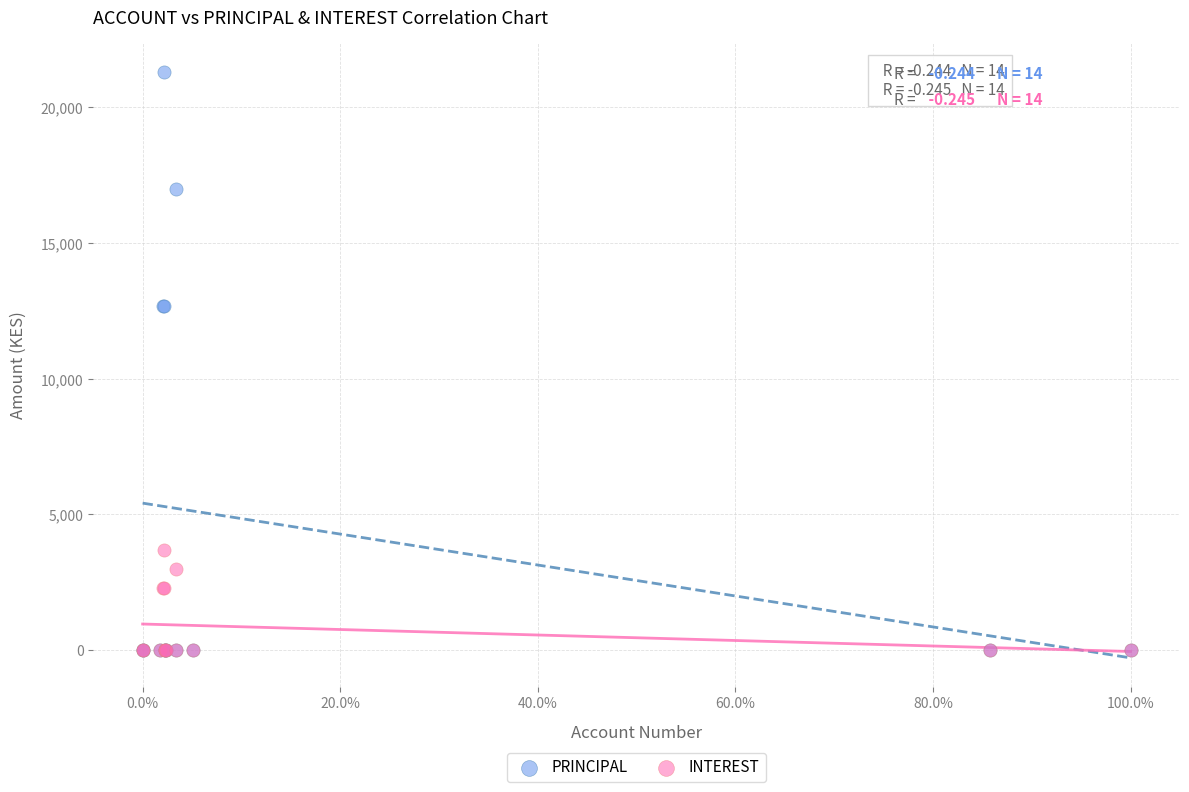

What are all the series names shown in the legend?

PRINCIPAL, INTEREST